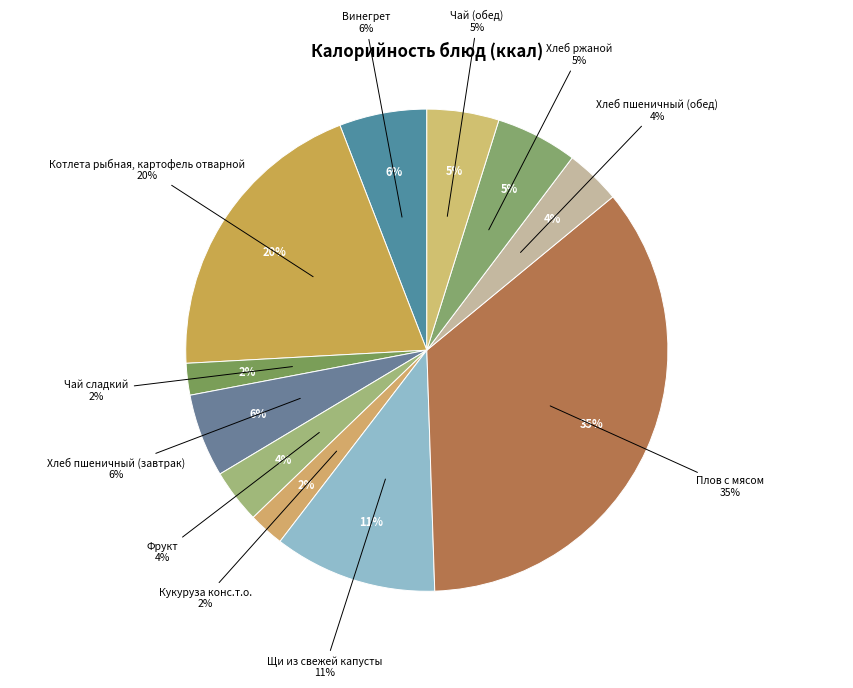

Between Кукуруза конс.т.о. and Плов с мясом, which is larger?

Плов с мясом